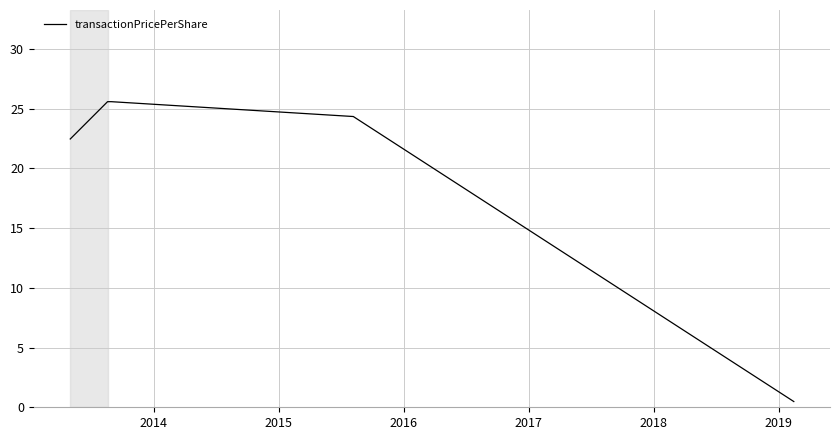

True or false: the data has more than 1 interior local peaks.

False